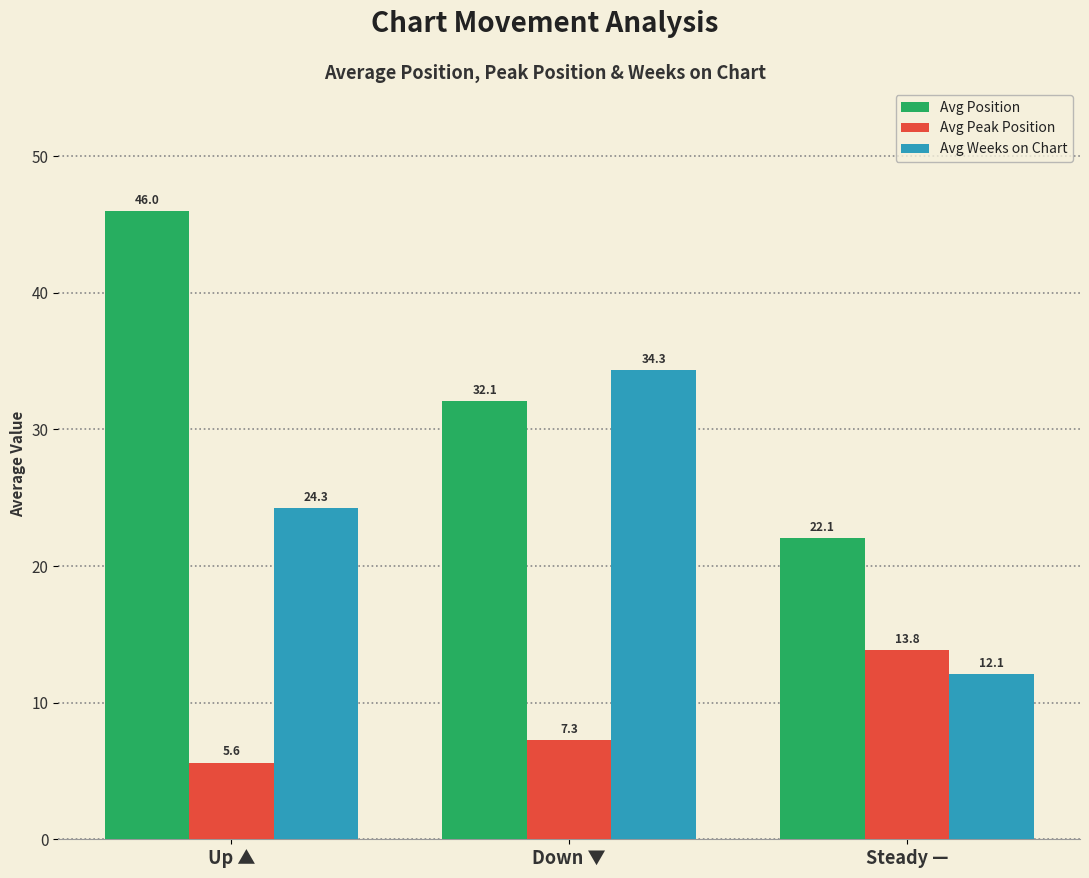

What is the value of the Avg Position bar at the 2nd from the left?

32.1